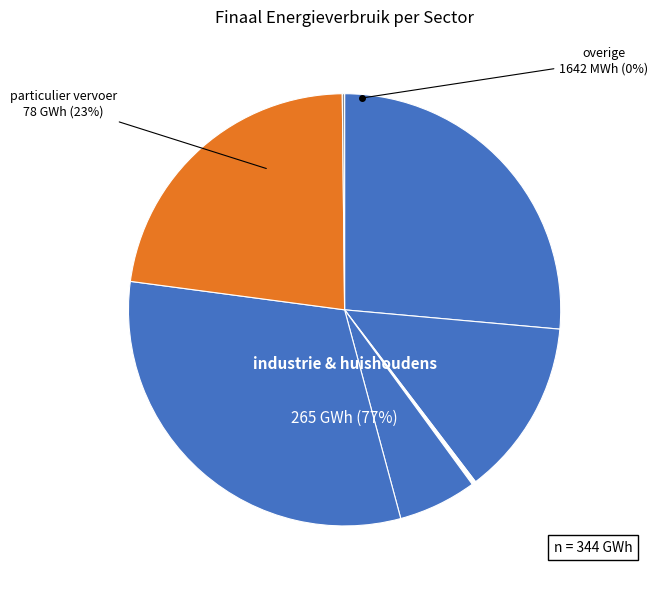

To the nearest percent, what percentage of the pie is industrie (niet-ETS)?

31%